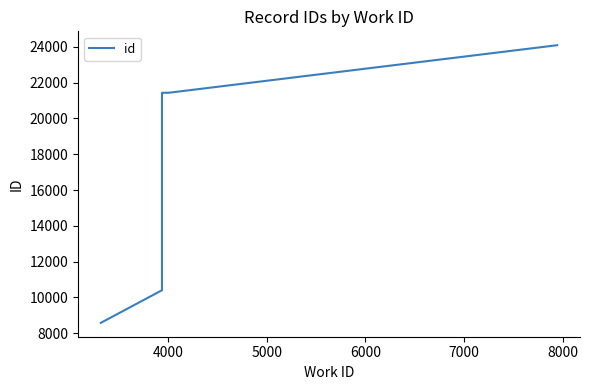

How many lines are shown in the chart?

1